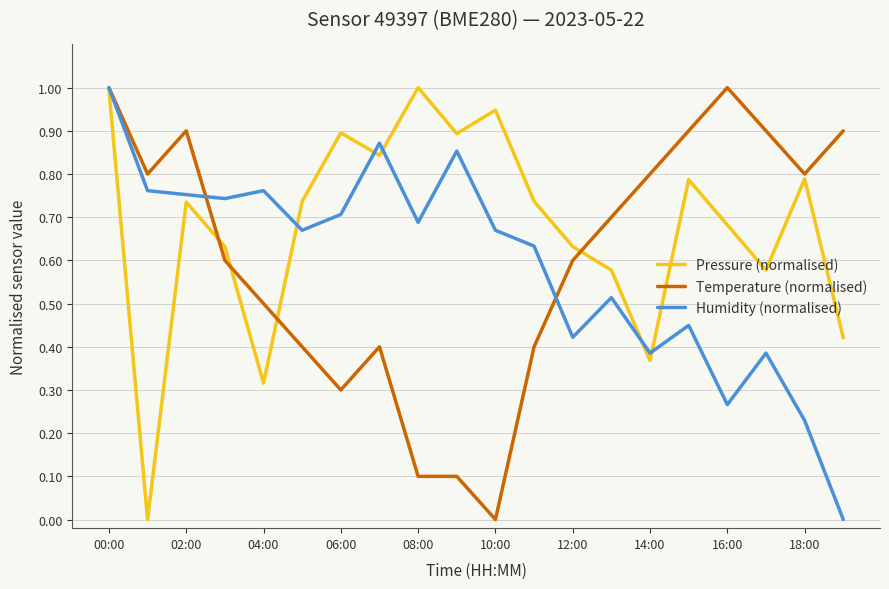

What is the maximum value shown in the chart?

1.0